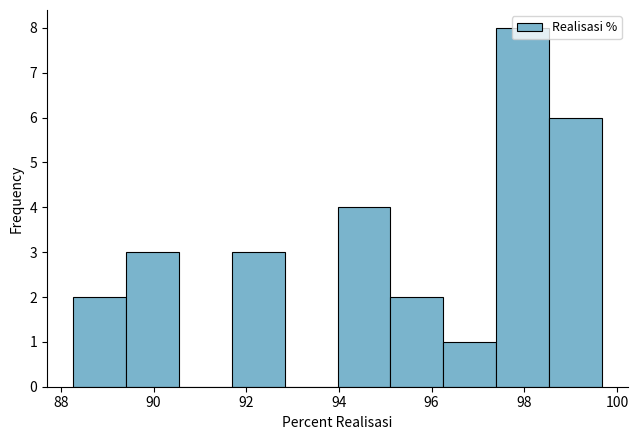

What is the height of the bar covering 97.4 to 98.6 on the x-axis? Neither the bar edges nor the heights are printed on the chart, so give them approximately, as read against the axes.

8